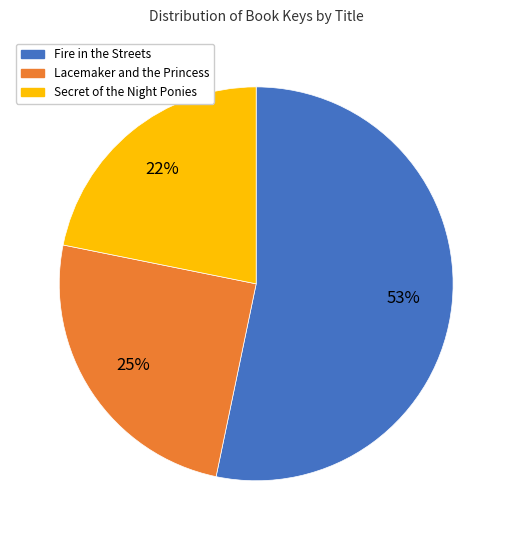

To the nearest percent, what is the average slice percentage?

33%